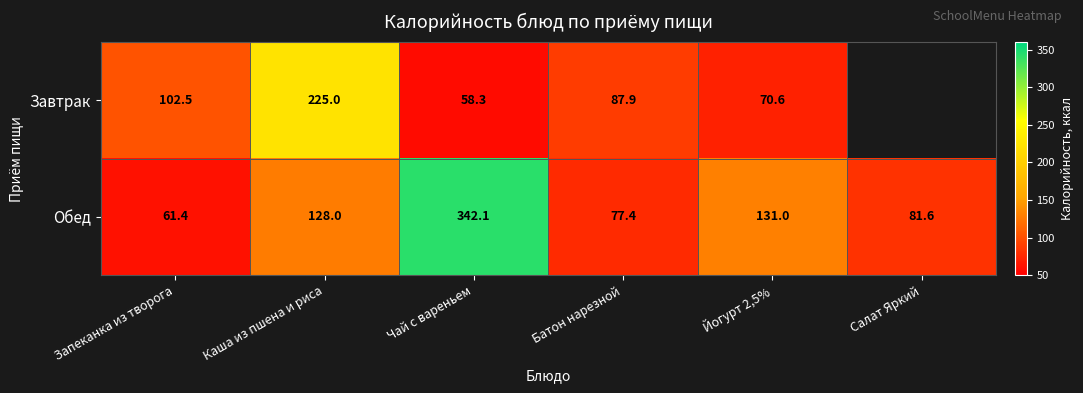

How many data points in Обед are less than 128?

3